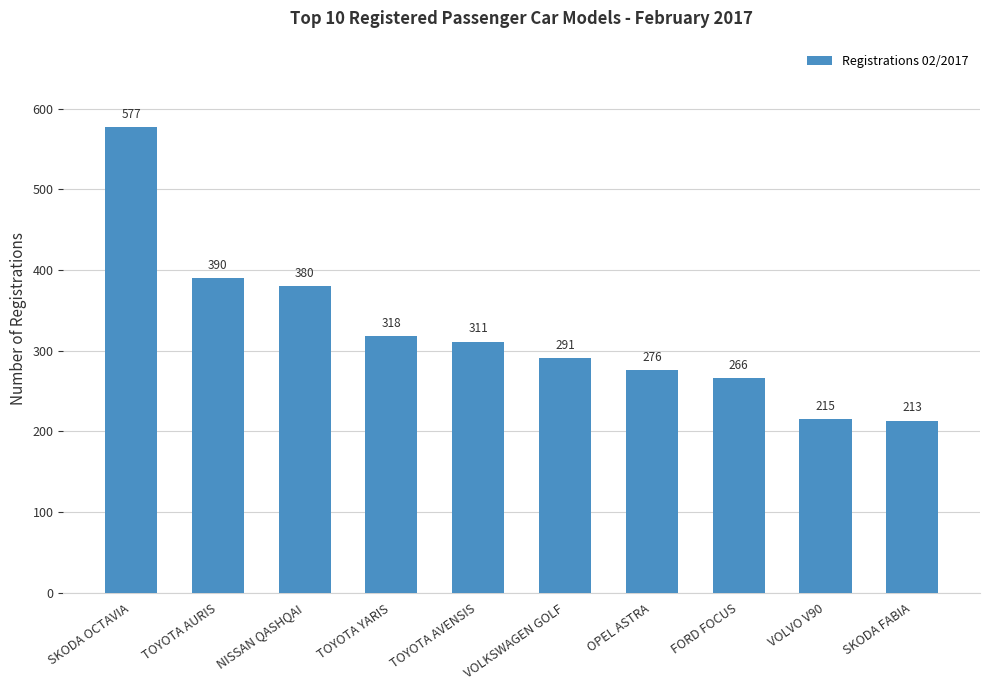

List the labels in order of value, smallest first.

SKODA FABIA, VOLVO V90, FORD FOCUS, OPEL ASTRA, VOLKSWAGEN GOLF, TOYOTA AVENSIS, TOYOTA YARIS, NISSAN QASHQAI, TOYOTA AURIS, SKODA OCTAVIA